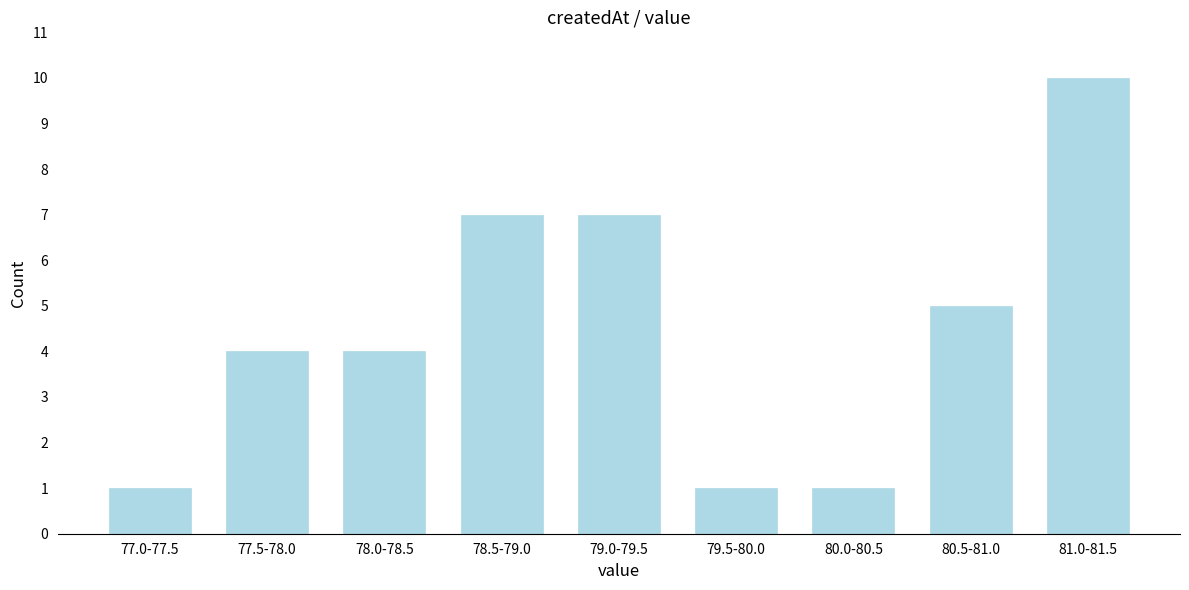

Reading right to left, transcribe all the data shown in this chart.

81.0-81.5=10	80.5-81.0=5	80.0-80.5=1	79.5-80.0=1	79.0-79.5=7	78.5-79.0=7	78.0-78.5=4	77.5-78.0=4	77.0-77.5=1